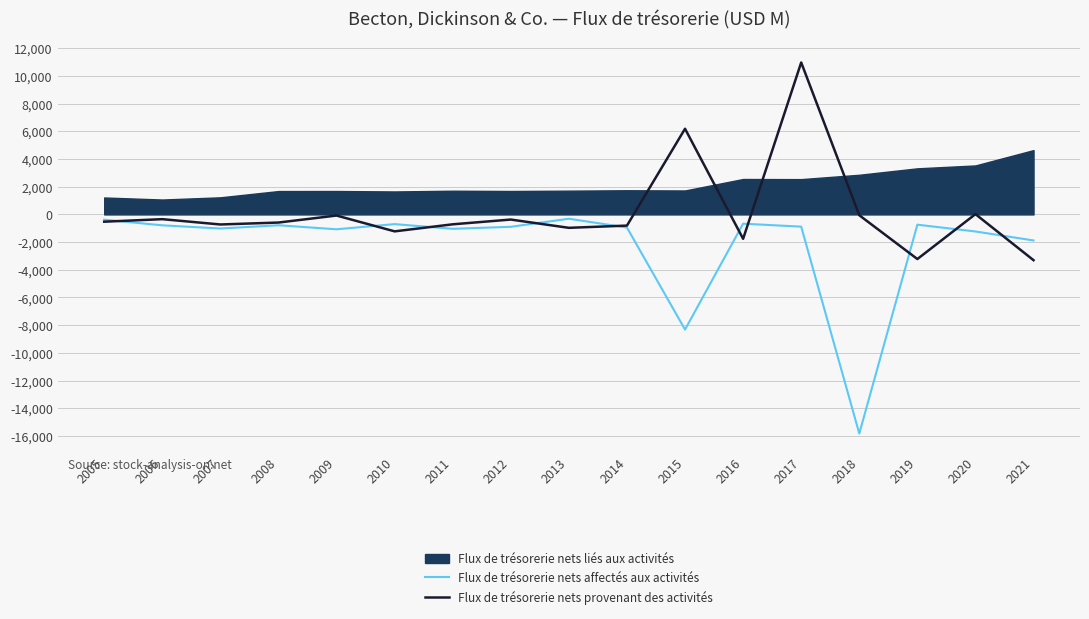

Which series has the widest spread of values?

Flux de trésorerie nets affectés aux activités